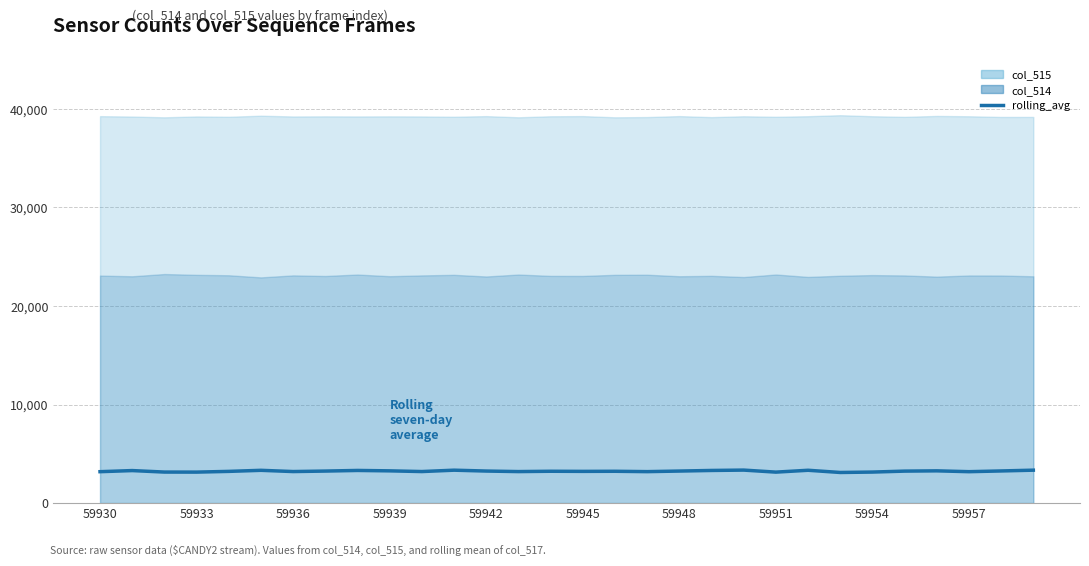

Is it true that the value at 59939 is 3266?

True